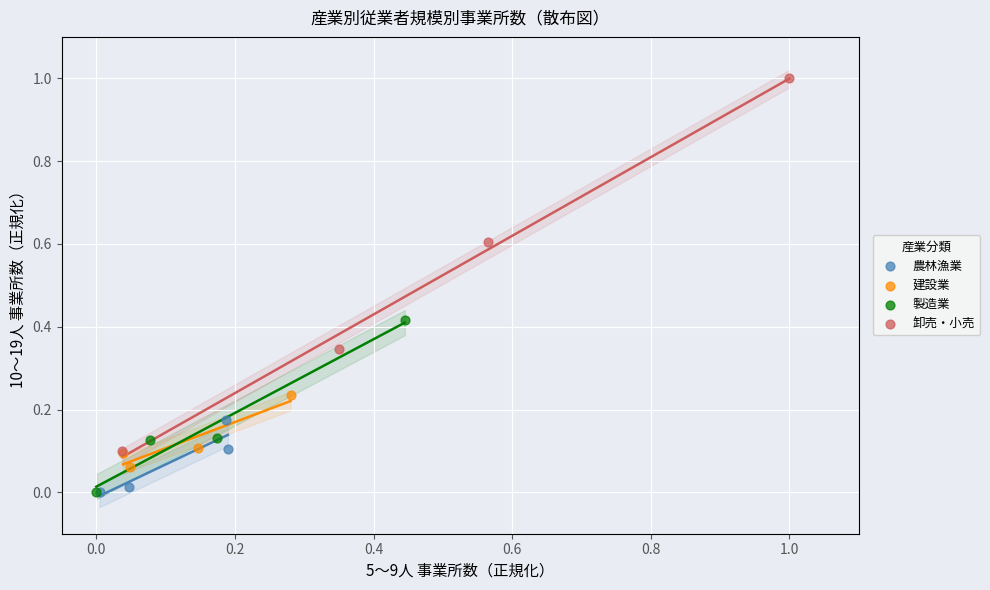

Which series has the widest spread of Y values?

卸売・小売